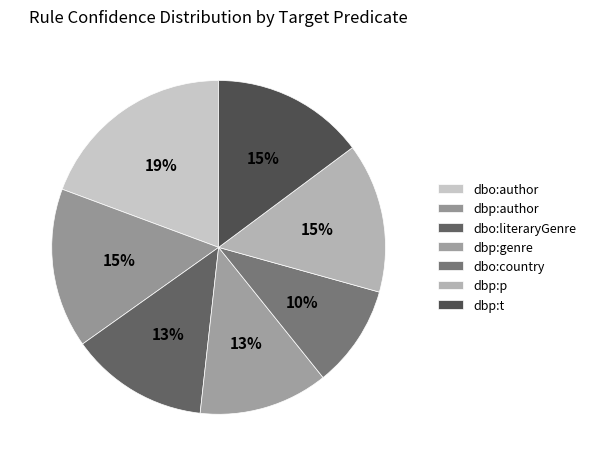

Count the number of slices in the pie.

7